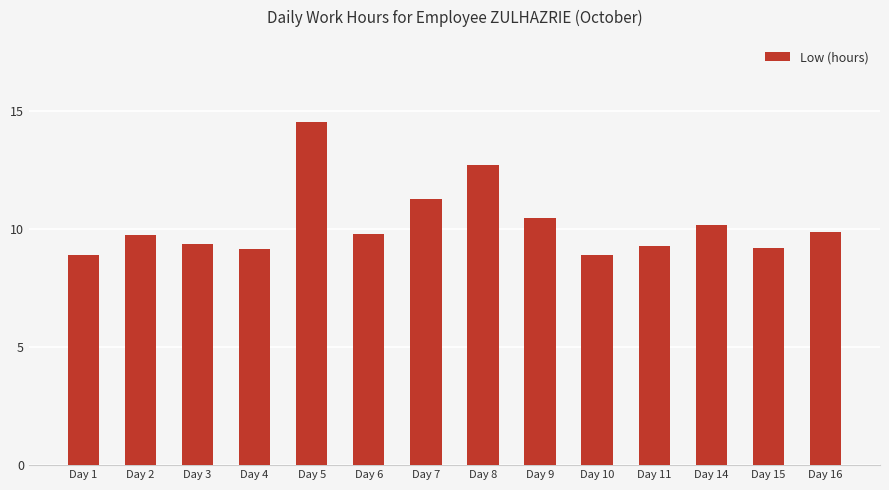

What is the change in value from Day 4 to Day 16?

+0.7